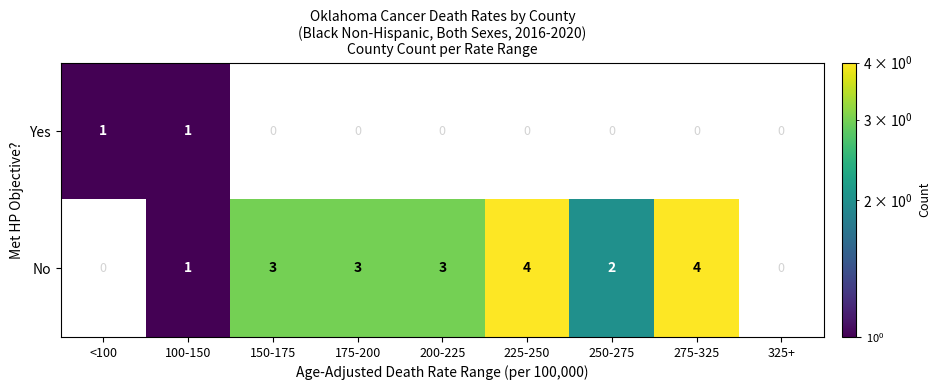

Rank the series at 225-250 from lowest to highest value.

Yes, No